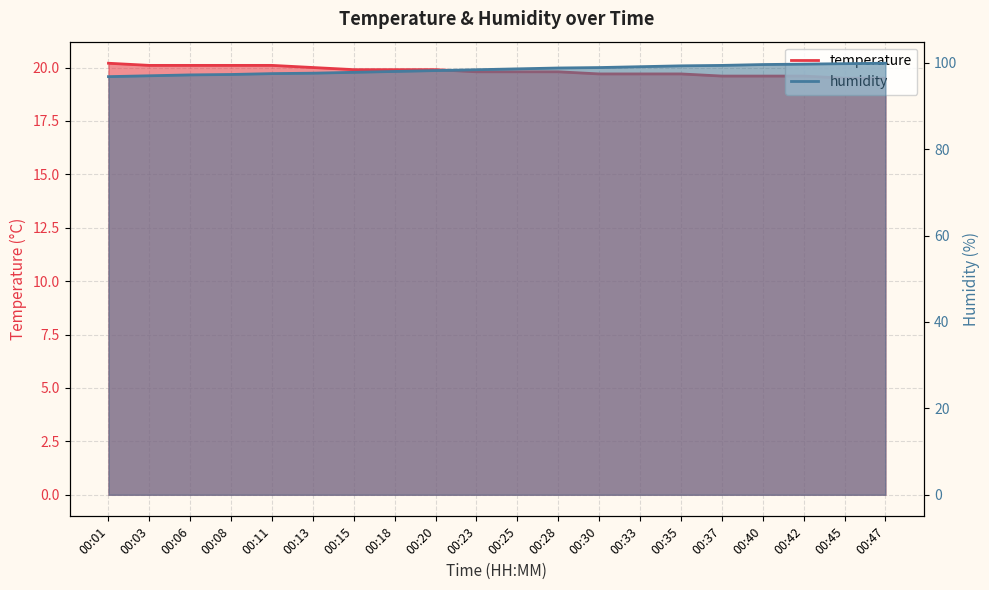

What is the value of the humidity point at the 17th from the left?

99.6